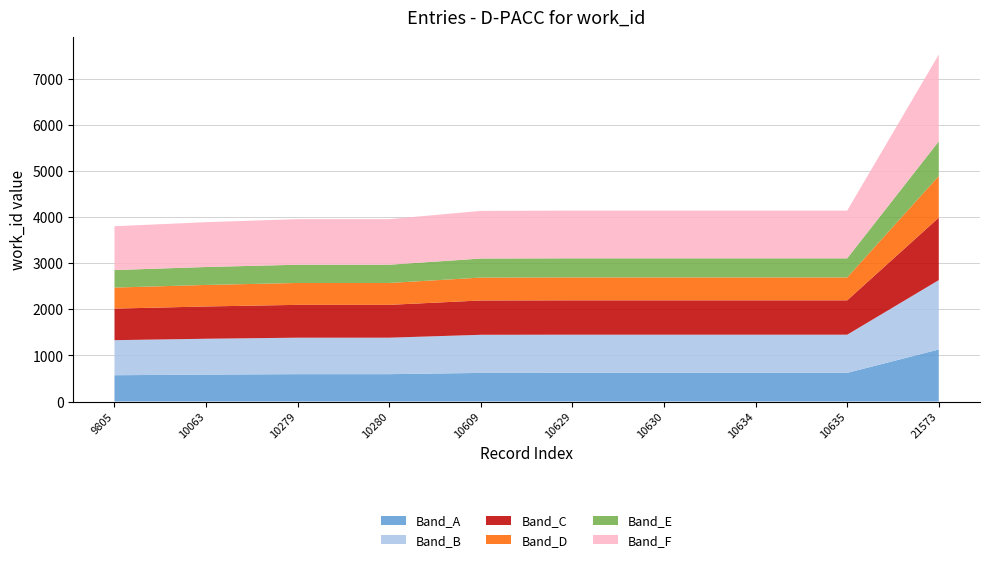

Reading right to left, list all the values displayed in this chart.

7519	4138	4138	4138	4138	4132	3953	3953	3887	3799